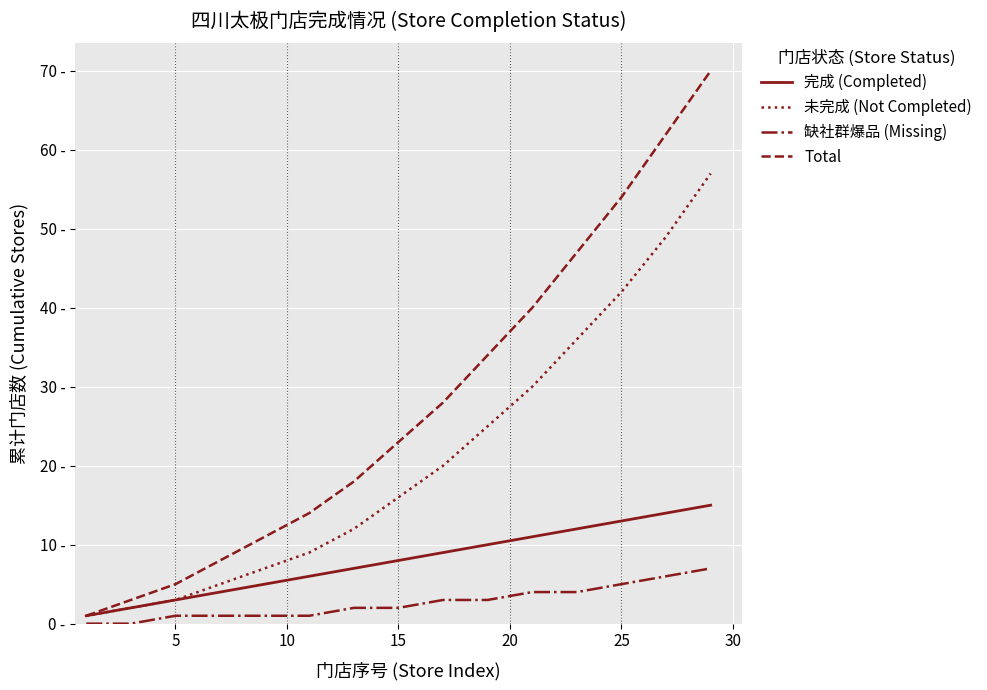

What are all the series names shown in the legend?

完成 (Completed), 未完成 (Not Completed), 缺社群爆品 (Missing), Total